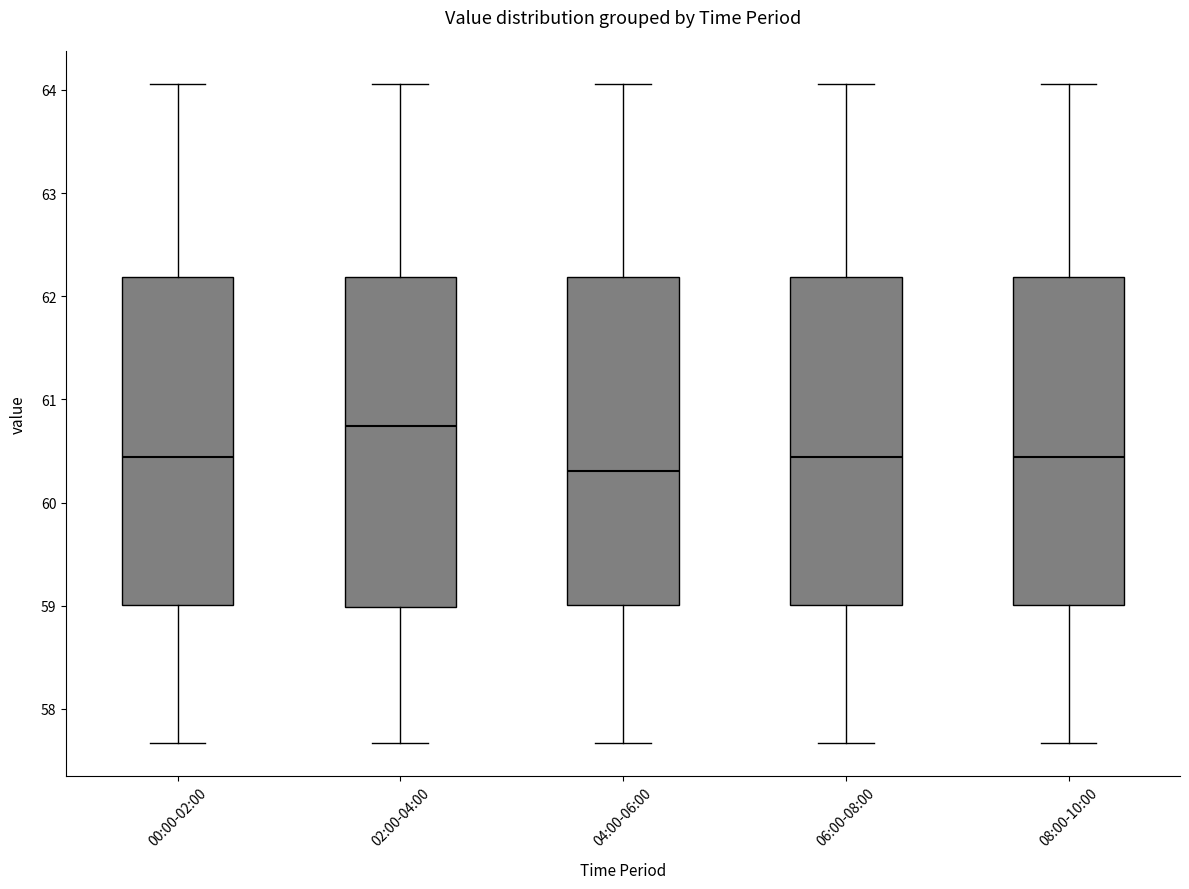

Where is the upper edge of the box for 08:00-10:00 on the y-axis? The values are not printed on the chart, so give them approximately, as read against the axis.

62.2